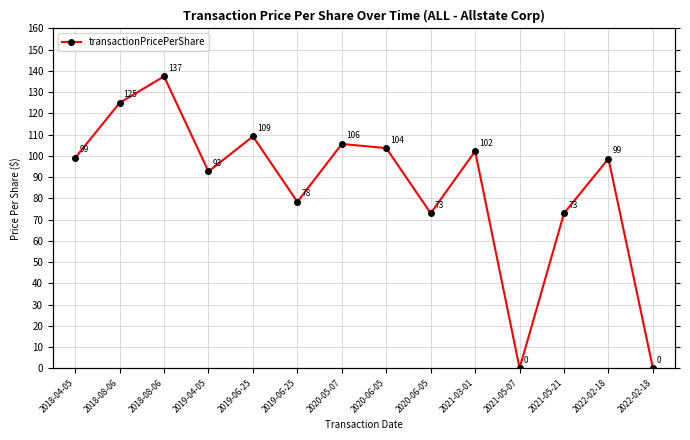

What is the value of the 14th point from the left?

98.7